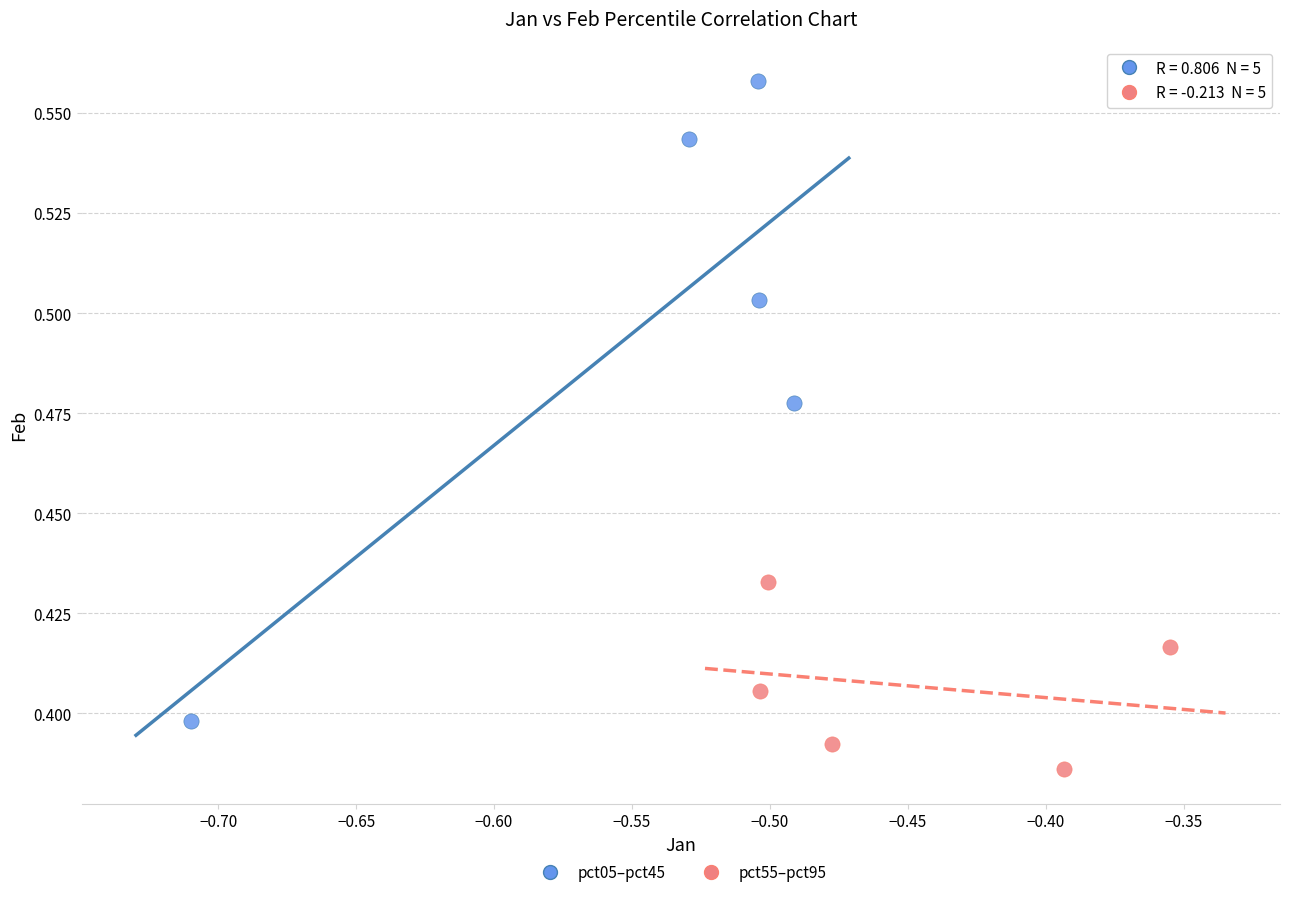

Which series has the largest Y range (max minus min)?

pct05–pct45